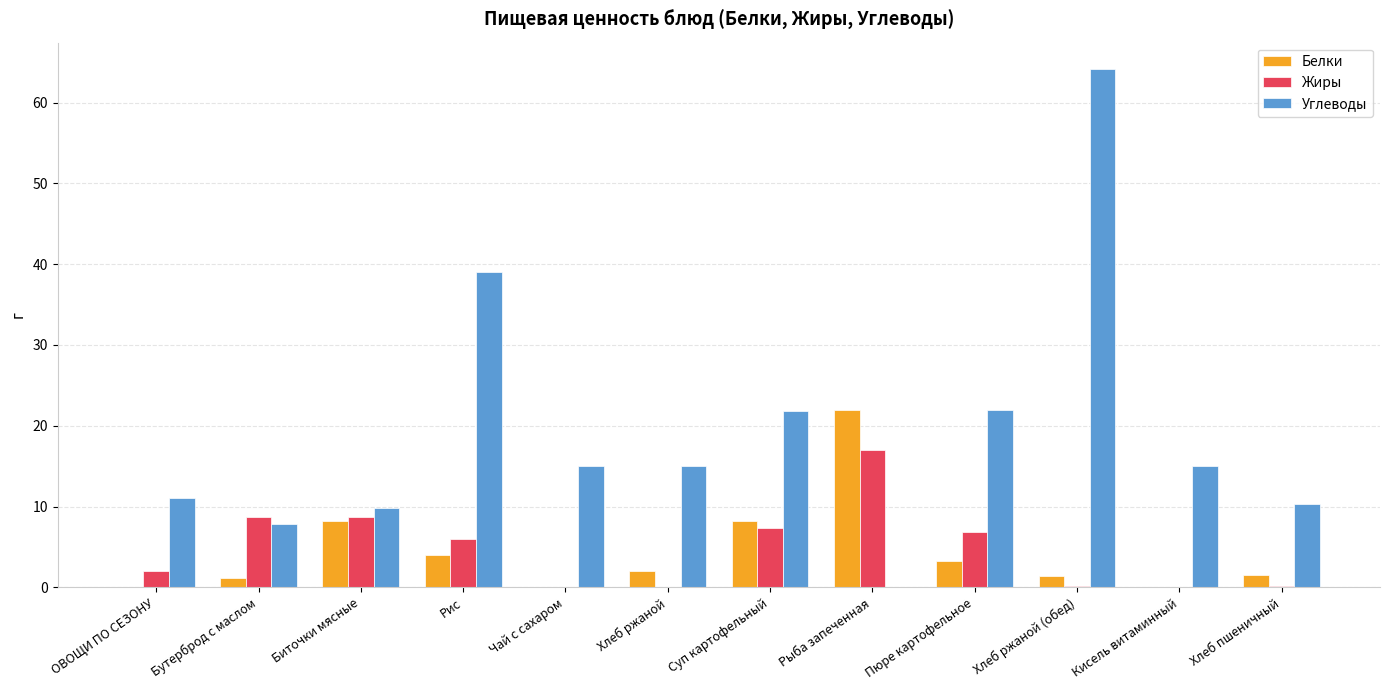

The Белки series shows -14.2 at Чай с сахаром. True or false?

False